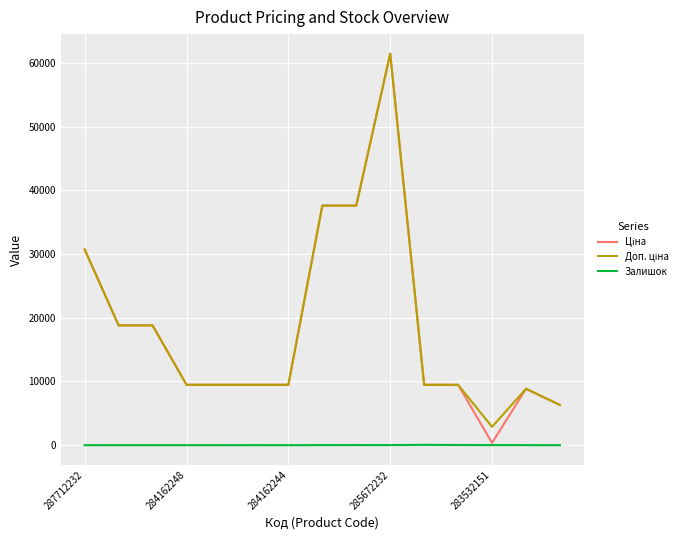

At which category is the sum across all series the highest?

285672232